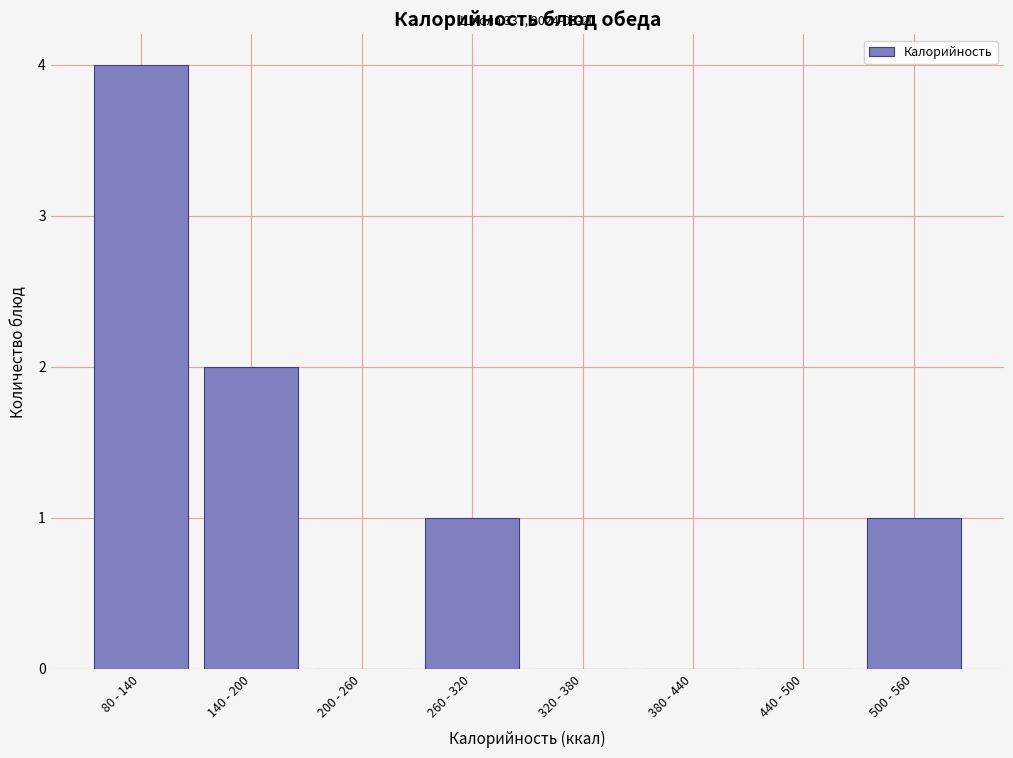

Reading left to right, extract all data points from this chart.

80 - 140=4	140 - 200=2	200 - 260=0	260 - 320=1	320 - 380=0	380 - 440=0	440 - 500=0	500 - 560=1